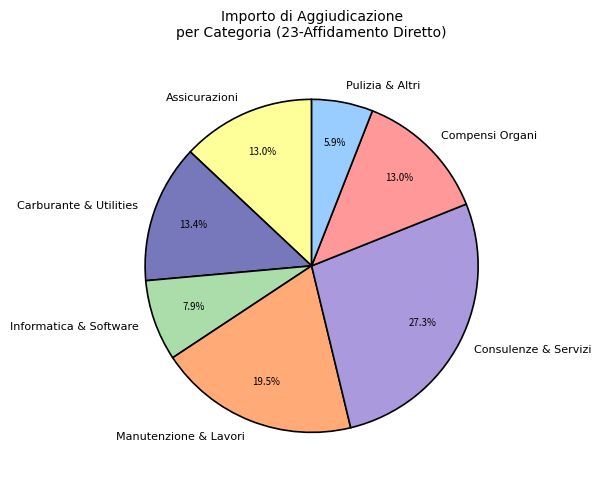

What is the total percentage of Informatica & Software and Carburante & Utilities?

21.3%